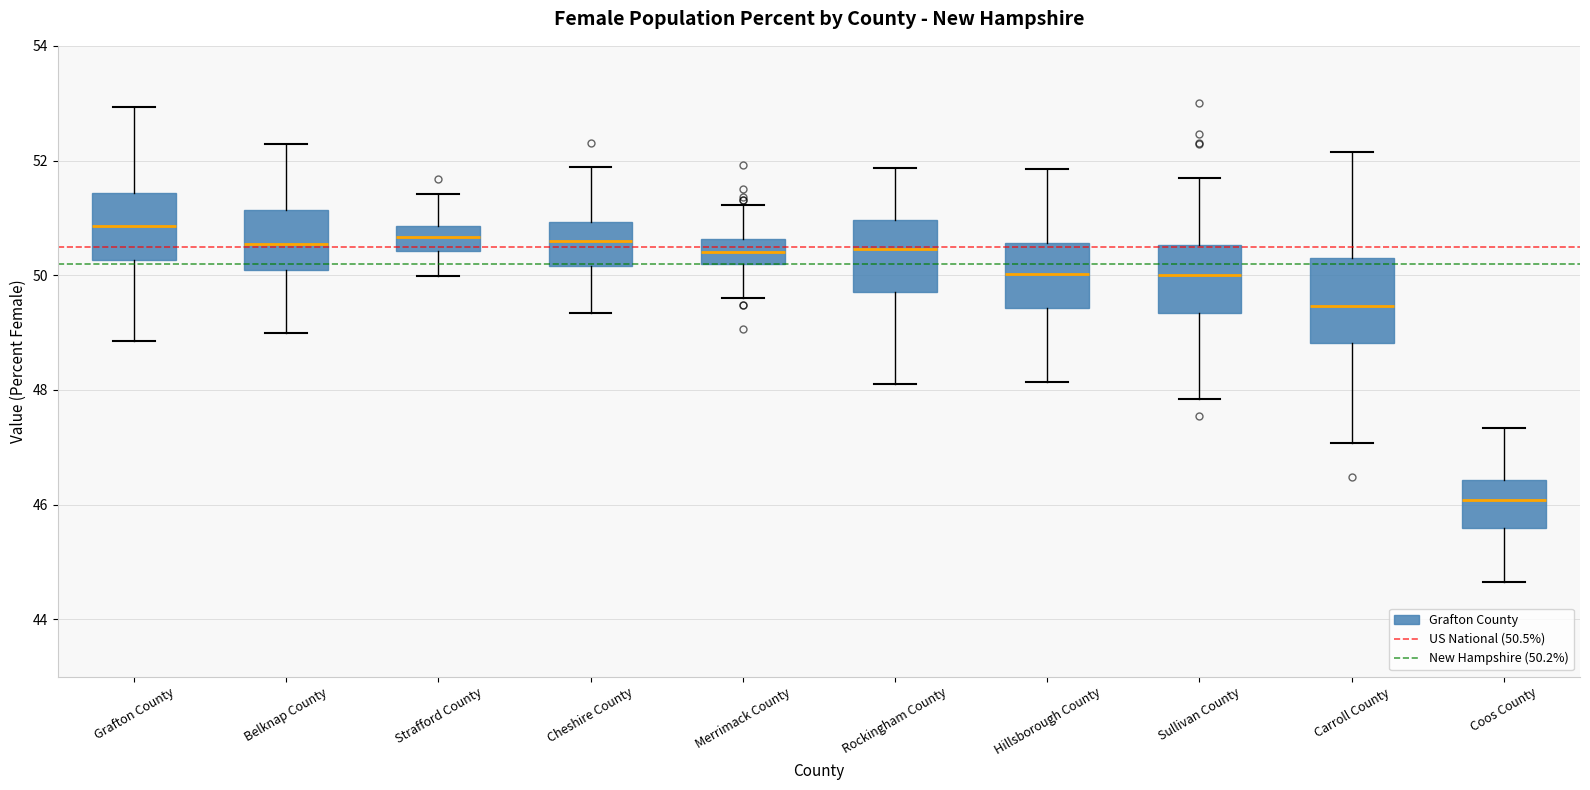

Reading left to right, transcribe this box plot: for each box, give where its median line is, the range the box spans, and where its two whiskers end, as read against the y-axis. The values are not printed on the chart, so give them approximately, as read against the axis.

Grafton County: median 50.8, box 50.2 to 51.4, whiskers 48.8 to 53.0
Belknap County: median 50.6, box 50.0 to 51.2, whiskers 49.0 to 52.2
Strafford County: median 50.6, box 50.4 to 50.8, whiskers 50.0 to 51.4
Cheshire County: median 50.6, box 50.2 to 51.0, whiskers 49.4 to 51.8
Merrimack County: median 50.4, box 50.2 to 50.6, whiskers 49.6 to 51.2
Rockingham County: median 50.4, box 49.8 to 51.0, whiskers 48.0 to 51.8
Hillsborough County: median 50.0, box 49.4 to 50.6, whiskers 48.2 to 51.8
Sullivan County: median 50.0, box 49.4 to 50.6, whiskers 47.8 to 51.6
Carroll County: median 49.4, box 48.8 to 50.4, whiskers 47.0 to 52.2
Coos County: median 46.0, box 45.6 to 46.4, whiskers 44.6 to 47.4